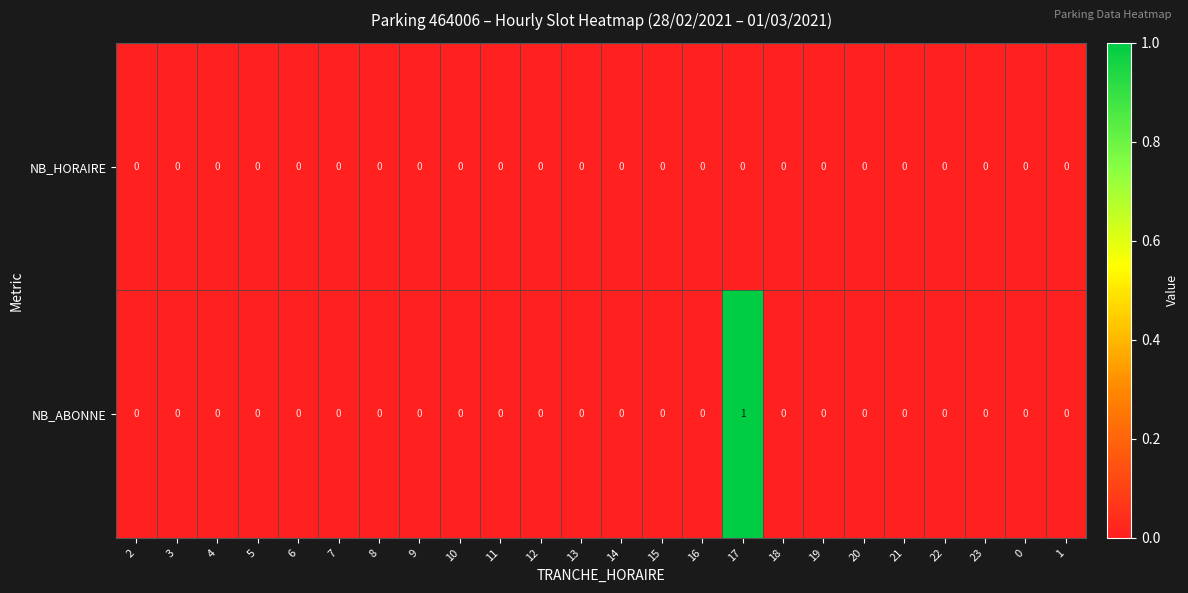

Count the number of categories in the chart.

24